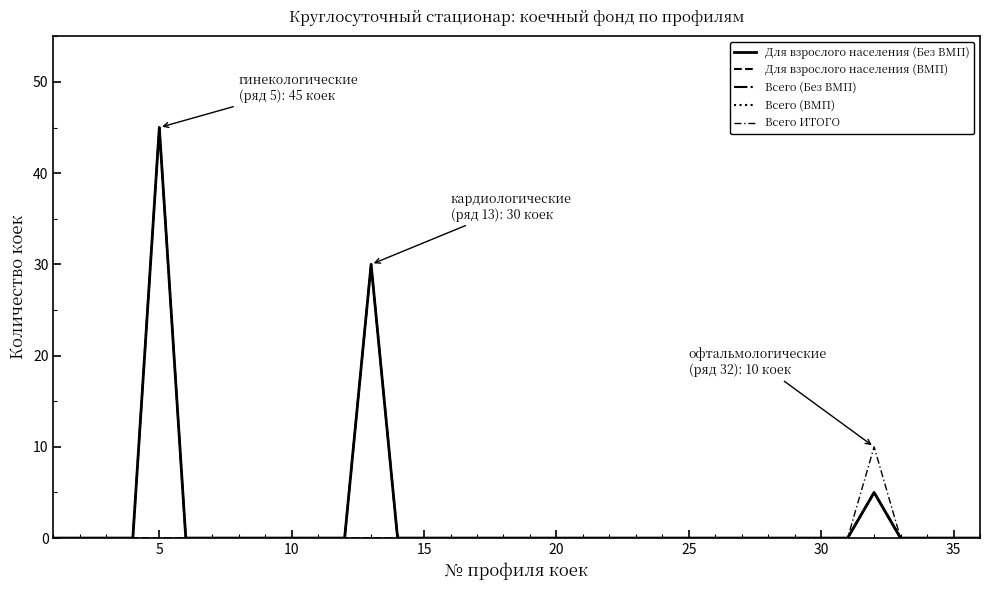

Does the chart have visible grid lines?

No